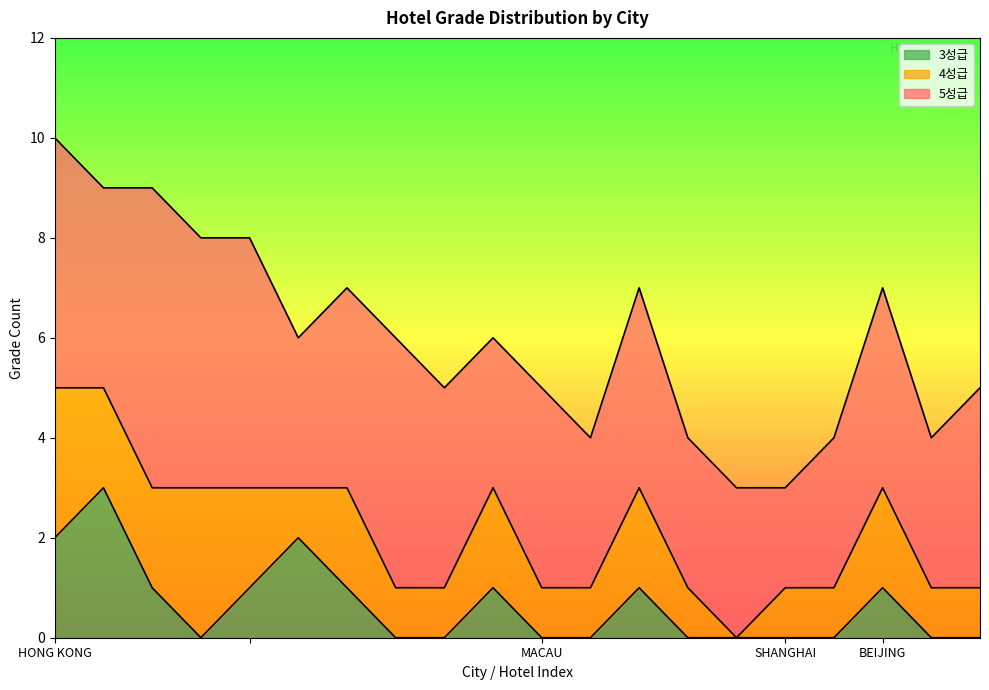

What are all the series names shown in the legend?

3성급, 4성급, 5성급